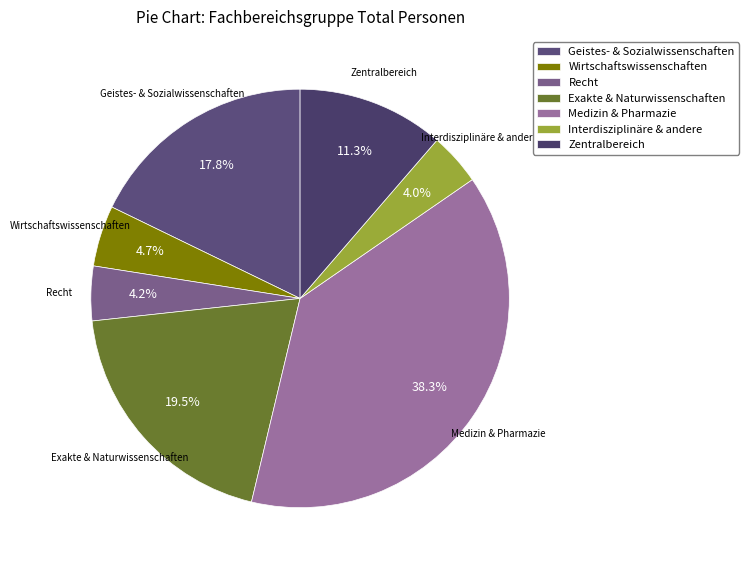

Does Geistes- & Sozialwissenschaften account for over 50% of the chart?

No